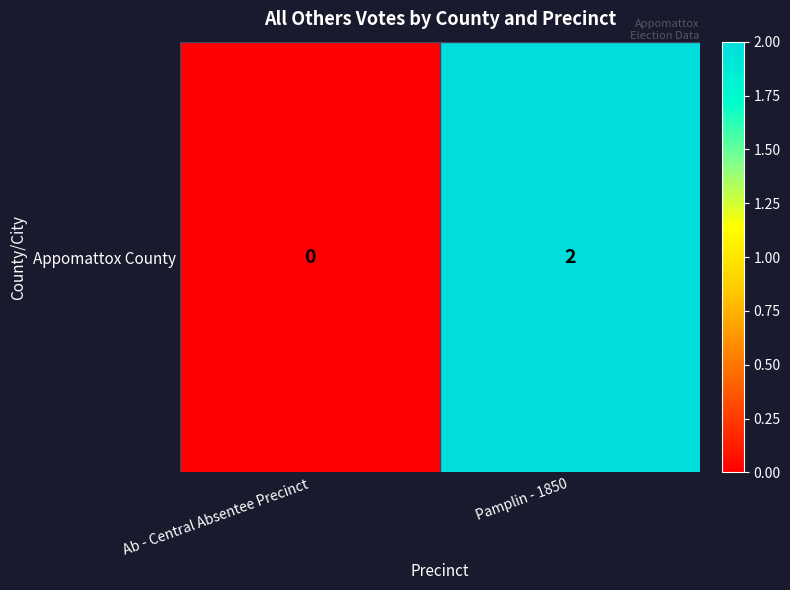

Where is the data nearest to the value 1?

Ab - Central Absentee Precinct